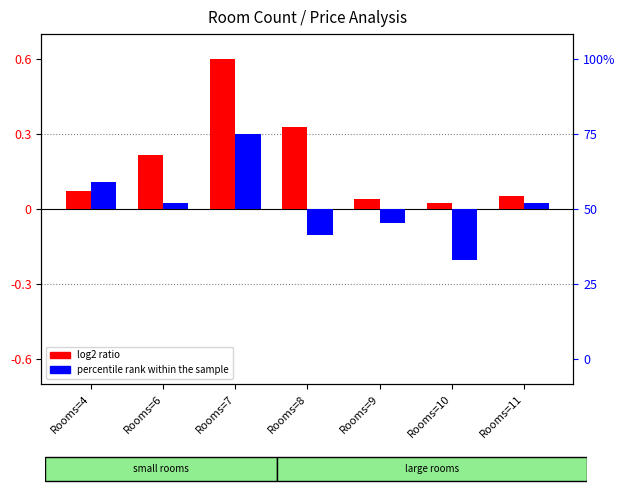

What is the greatest value displayed?

0.6